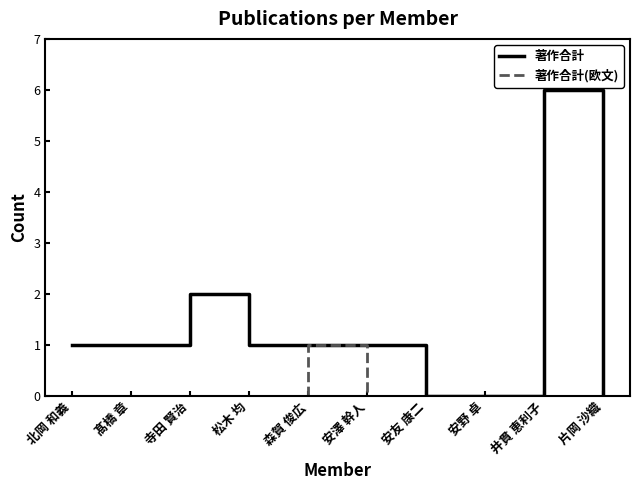

Where is 著作合計 nearest to the value 3?

寺田 賢治